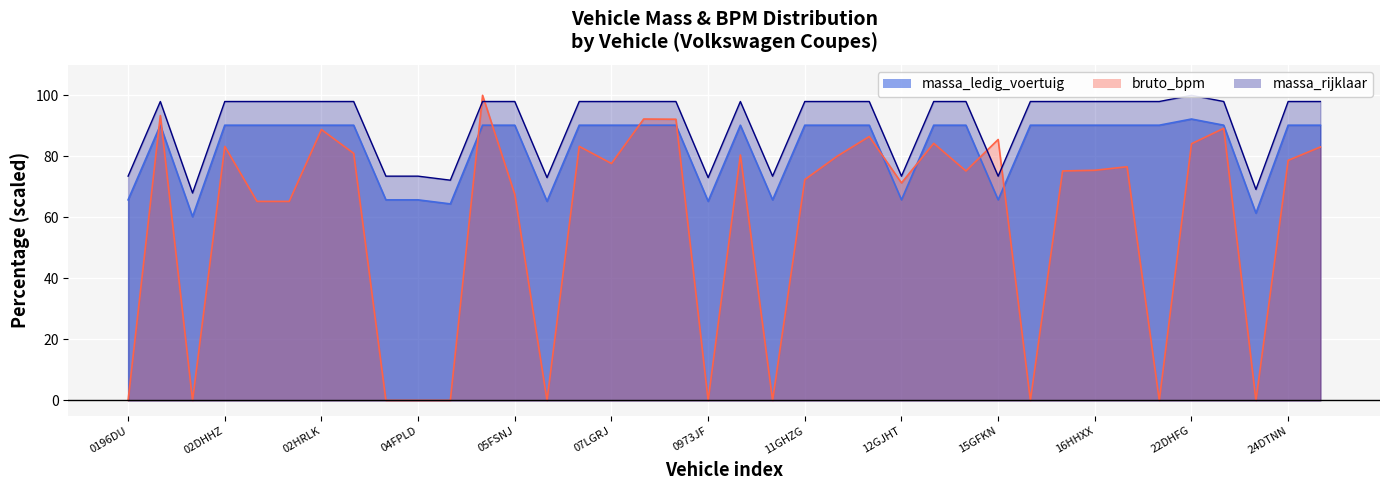

At which label does massa_ledig_voertuig reach its peak?

22DHFG